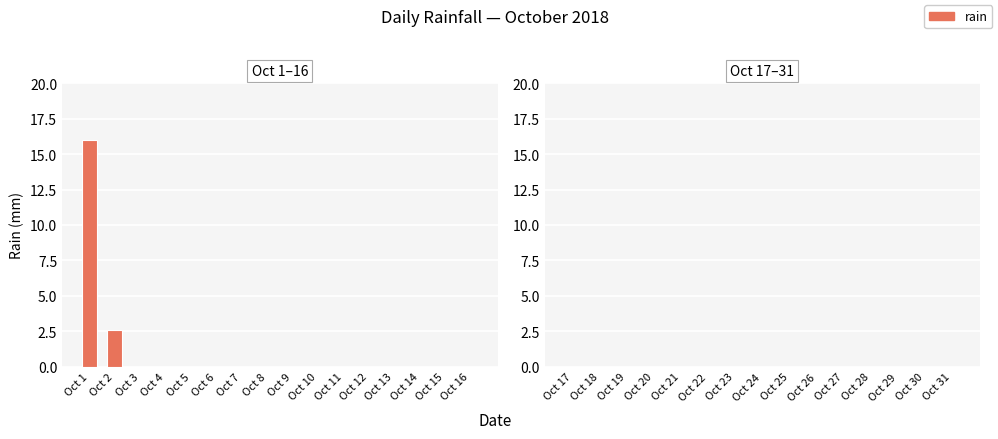

At which category does the chart reach its peak across all series?

Oct 1